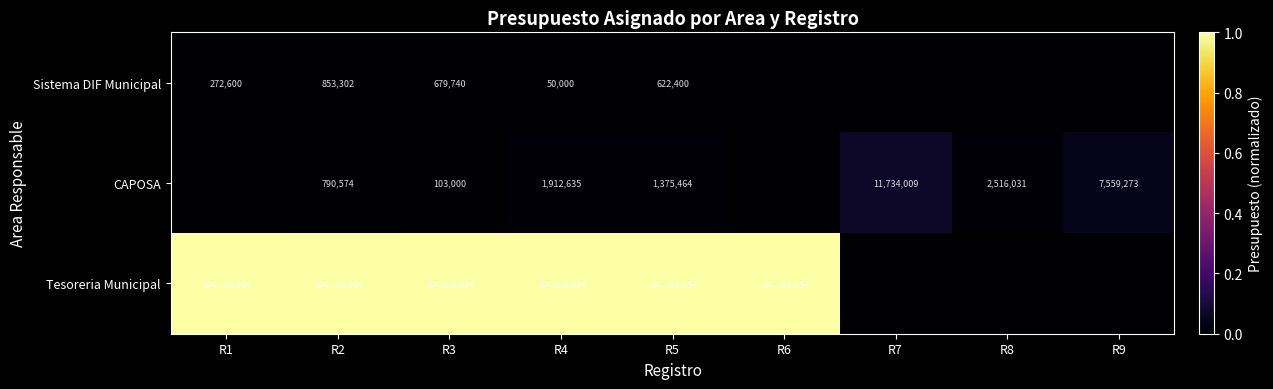

True or false: Tesoreria Municipal has a value of 103306696 at R1.

False